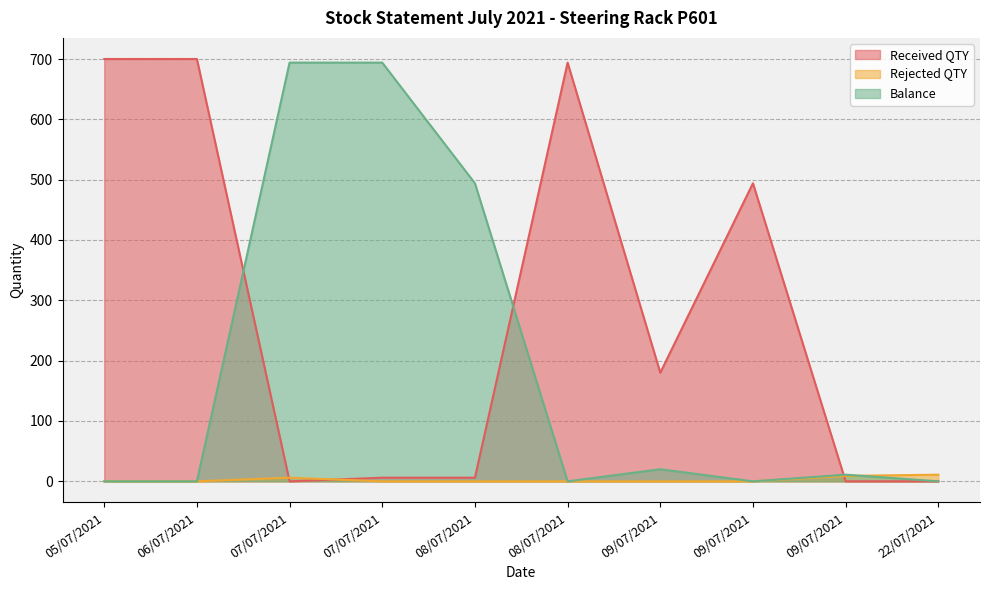

Between which two adjacent categories do Balance and Rejected QTY first intersect?

09/07/2021 and 22/07/2021